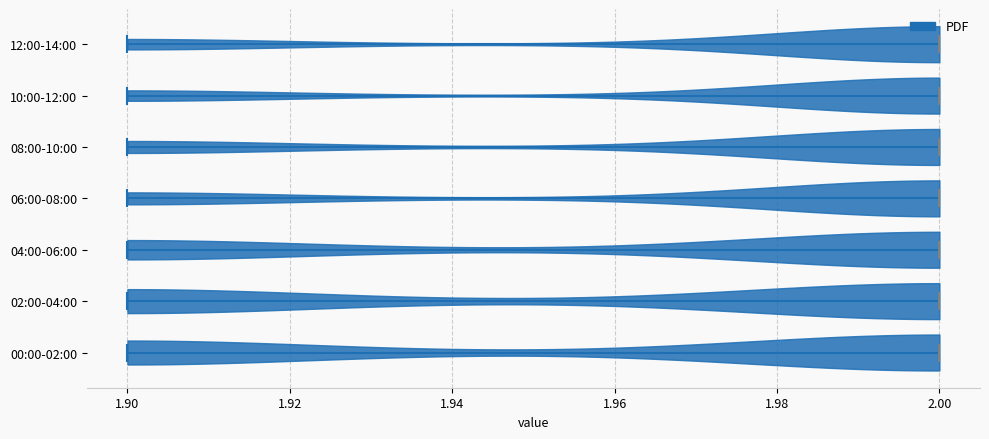

Reading bottom to top, read every violin against the x-axis: where its median line is, and the lowest and highest points it reaches. The values are not printed on the chart, so give them approximately, as read against the axis.

00:00-02:00: median line 2.0, lowest point 1.9, highest point 2.0
02:00-04:00: median line 2.0, lowest point 1.9, highest point 2.0
04:00-06:00: median line 2.0, lowest point 1.9, highest point 2.0
06:00-08:00: median line 2.0, lowest point 1.9, highest point 2.0
08:00-10:00: median line 2.0, lowest point 1.9, highest point 2.0
10:00-12:00: median line 2.0, lowest point 1.9, highest point 2.0
12:00-14:00: median line 2.0, lowest point 1.9, highest point 2.0